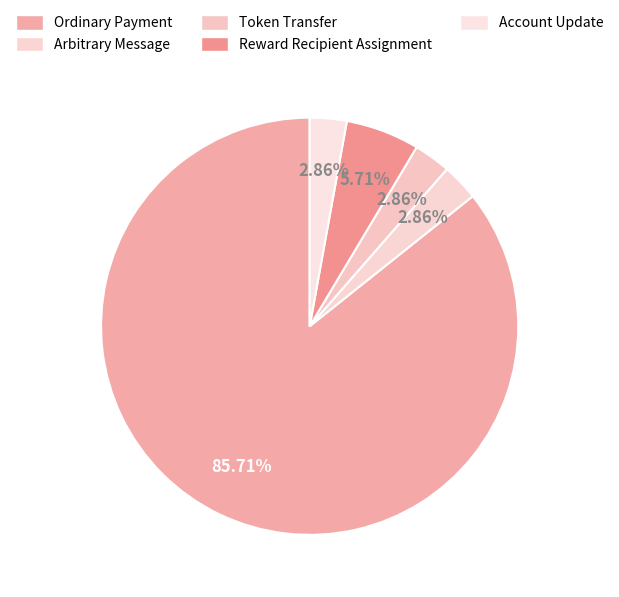

How much of the chart is everything except Ordinary Payment?

14.3%